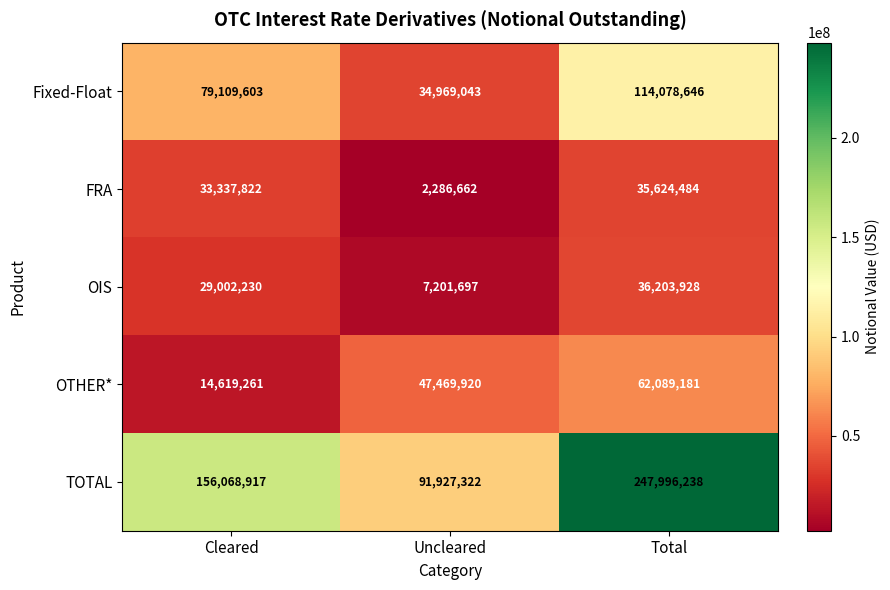

Reading left to right, transcribe all the data shown in this chart.

Fixed-Float: Cleared=79109603	Uncleared=34969043	Total=114078646
FRA: Cleared=33337822	Uncleared=2286662	Total=35624484
OIS: Cleared=29002230	Uncleared=7201697	Total=36203928
OTHER*: Cleared=14619261	Uncleared=47469920	Total=62089181
TOTAL: Cleared=156068917	Uncleared=91927322	Total=247996238